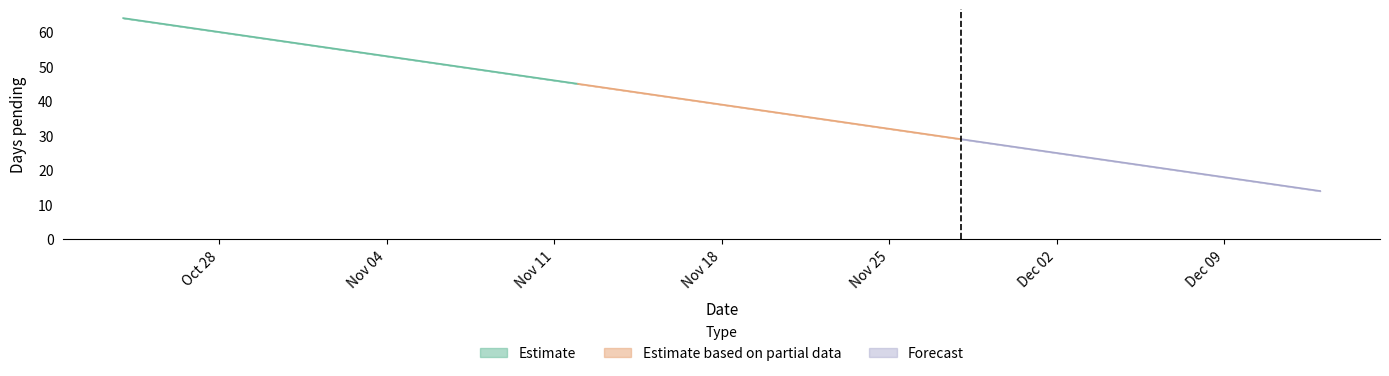

At which category is the sum across all series the highest?

24